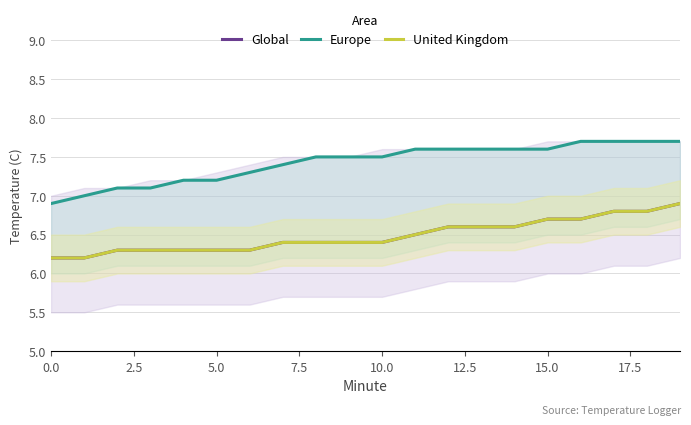

What is the difference between the Global values at 14 and 19?

0.3